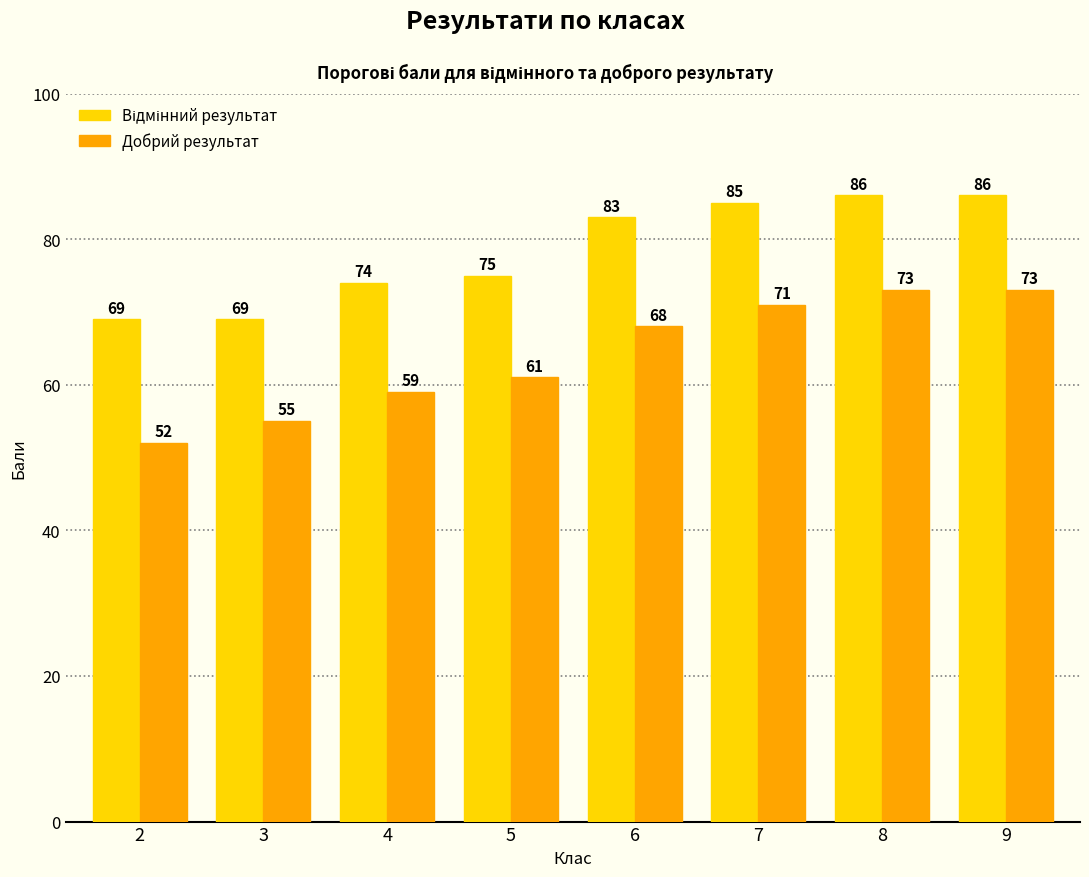

Is it true that Добрий результат equals 59 at 4?

True